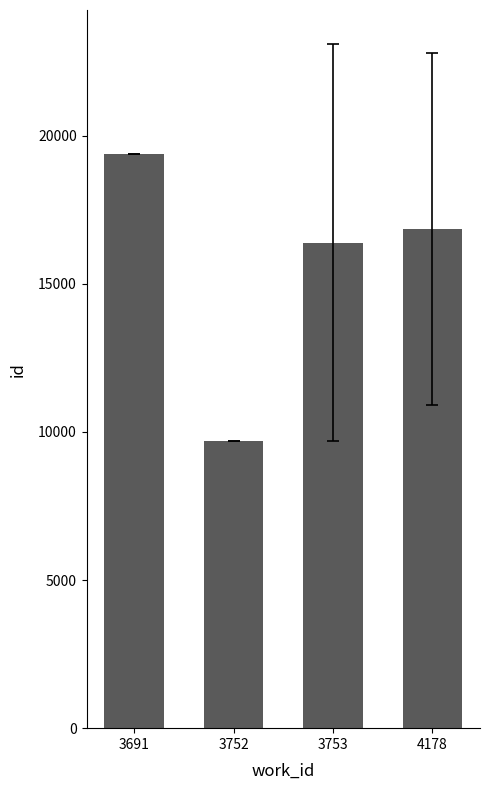

Read the value at 3752.

9682.0